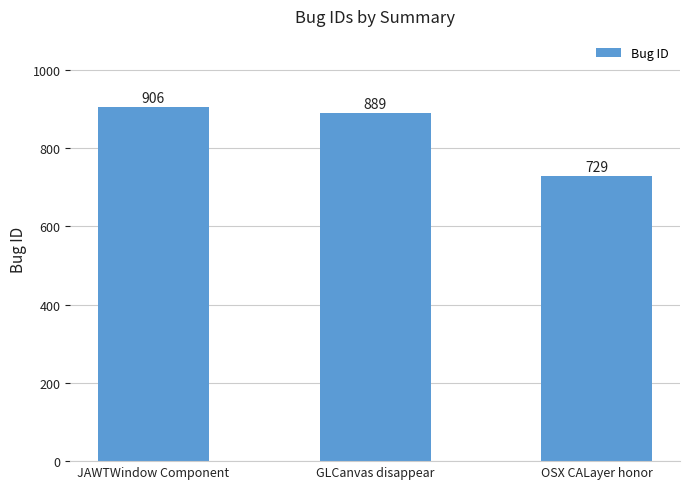

Between OSX CALayer honor and JAWTWindow Component, which is larger?

JAWTWindow Component